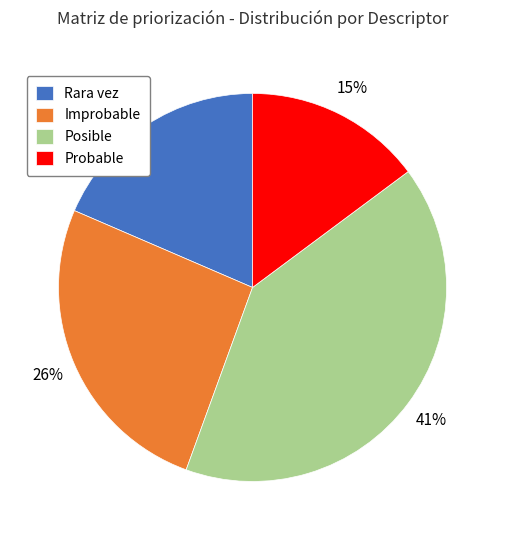

What percentage is the Probable slice, to the nearest percent?

15%